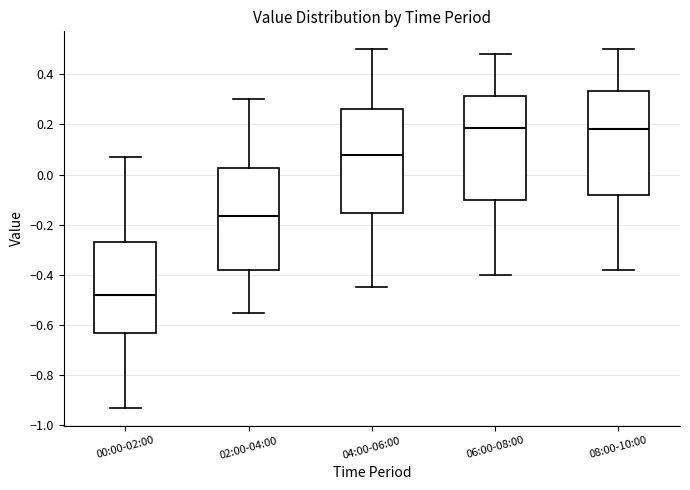

Reading left to right, transcribe this box plot: for each box, give where its median line is, the range the box spans, and where its two whiskers end, as read against the y-axis. The values are not printed on the chart, so give them approximately, as read against the axis.

00:00-02:00: median -0.48, box -0.64 to -0.26, whiskers -0.92 to 0.08
02:00-04:00: median -0.16, box -0.38 to 0.02, whiskers -0.54 to 0.30
04:00-06:00: median 0.08, box -0.16 to 0.26, whiskers -0.44 to 0.50
06:00-08:00: median 0.18, box -0.10 to 0.32, whiskers -0.40 to 0.48
08:00-10:00: median 0.18, box -0.08 to 0.34, whiskers -0.38 to 0.50